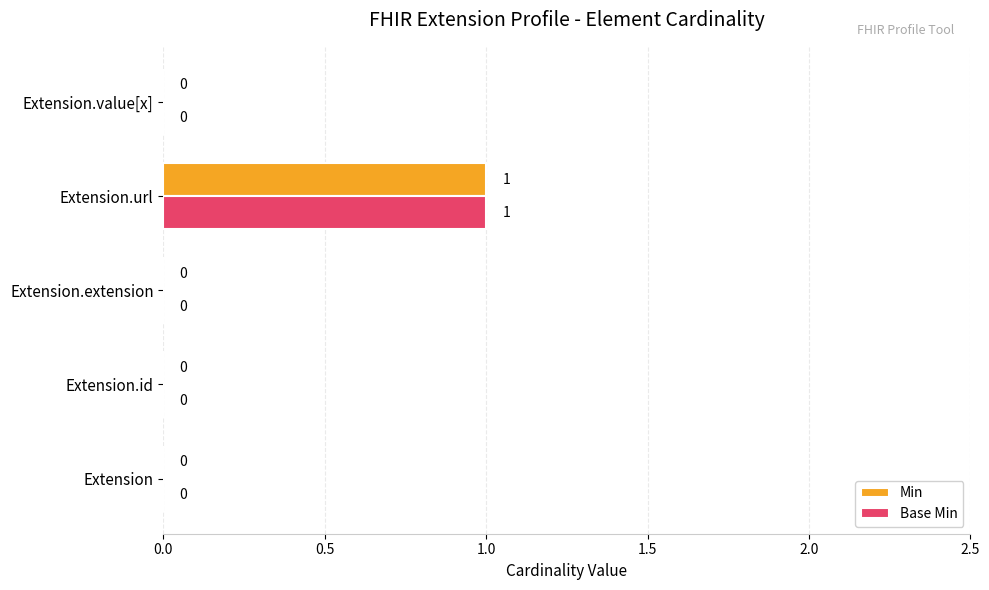

What is the sum of all Min values?

1